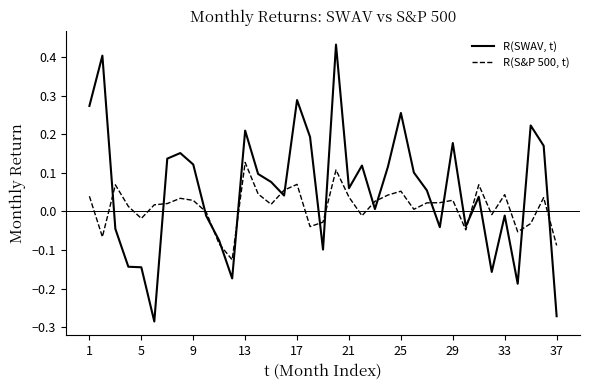

How many values in R(SWAV, t) are below zero?

14